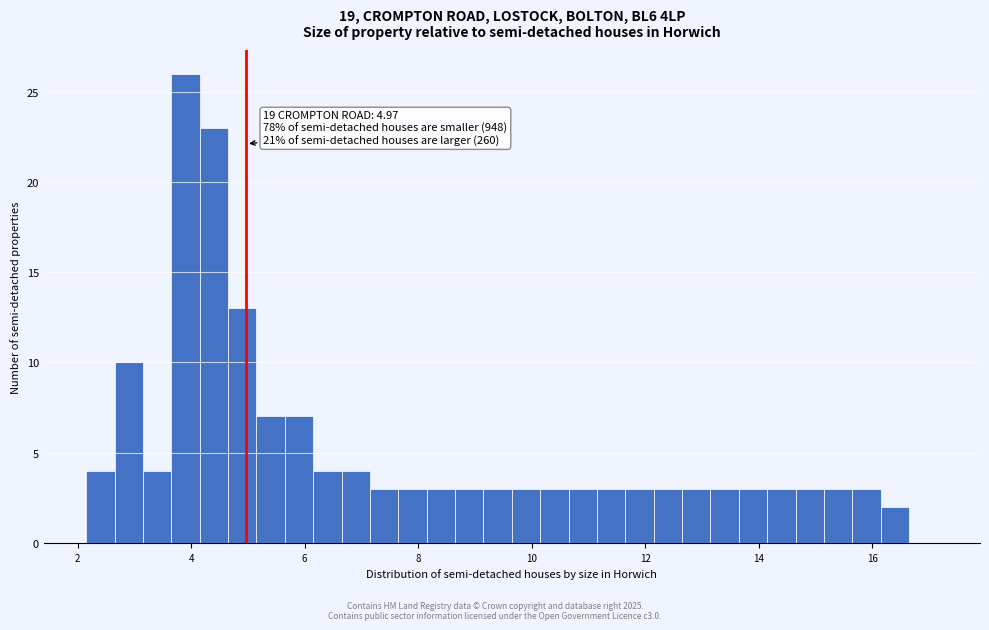

Around what value on the x-axis is the tallest bar? Give the approximate position of its centre, as read against the axis.

4.0